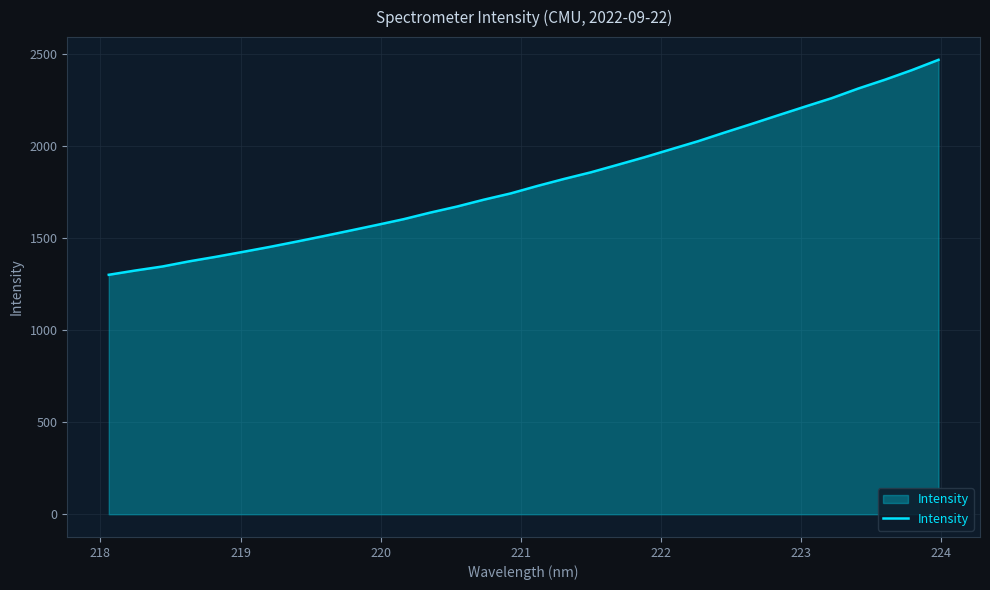

What is the difference between the maximum and minimum values?

1167.3